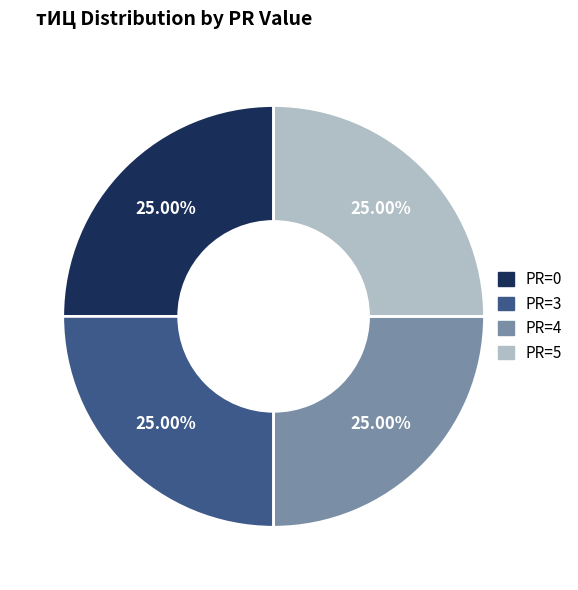

Does PR=4 represent more than half of the total?

No